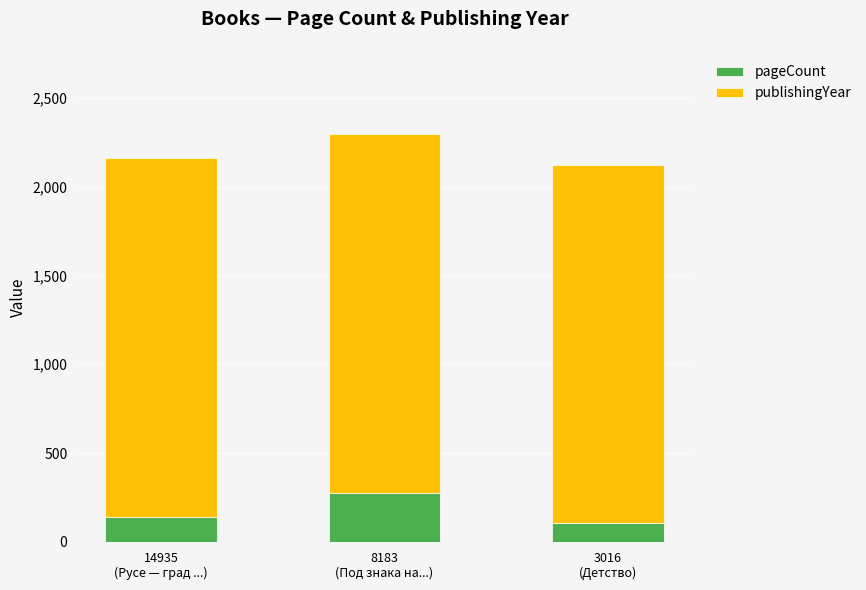

What is the difference between the maximum and minimum values in the pageCount series?

172